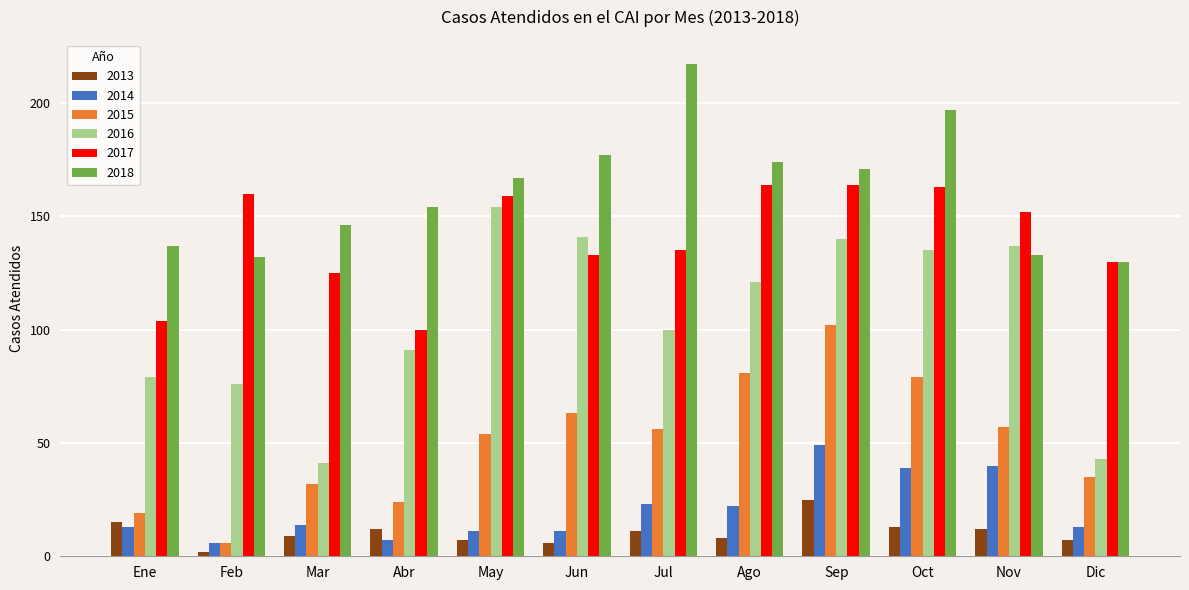

List the series in order of their peak value, lowest first.

2013, 2014, 2015, 2016, 2017, 2018